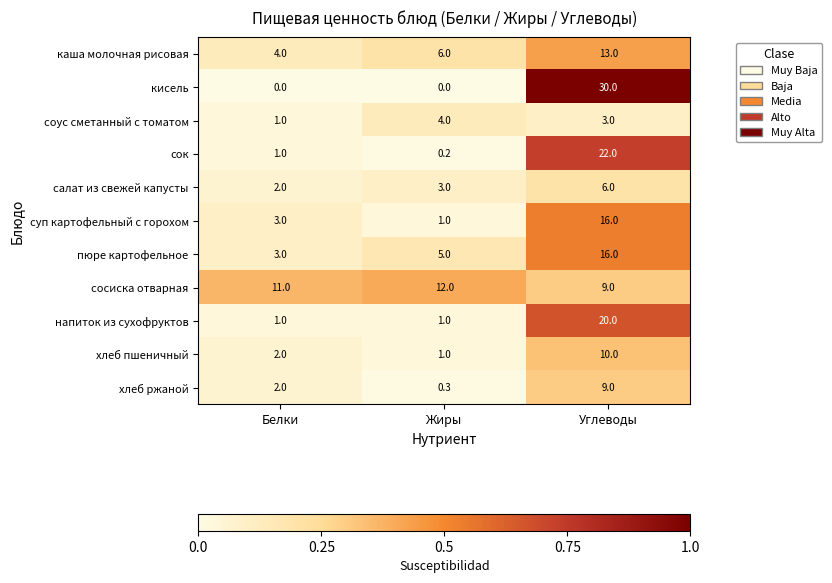

True or false: напиток из сухофруктов has a value of 12.3 at Углеводы.

False